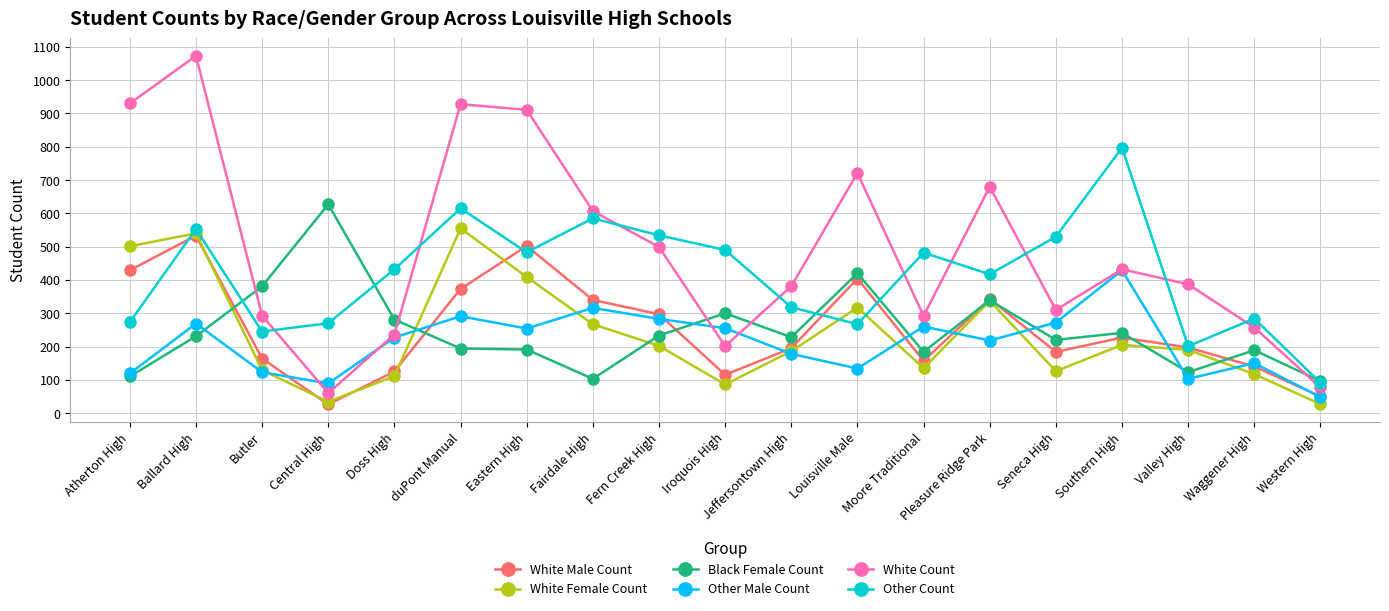

At which label does White Count reach its peak?

Ballard High